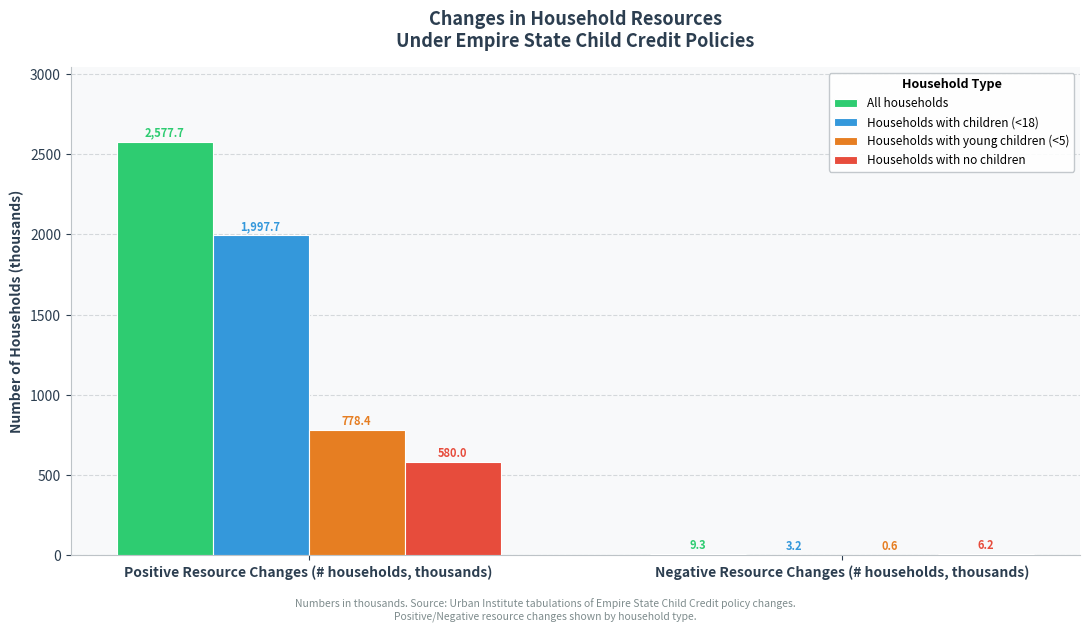

The All households series shows 2577.7 at Positive Resource Changes (# households, thousands). True or false?

True